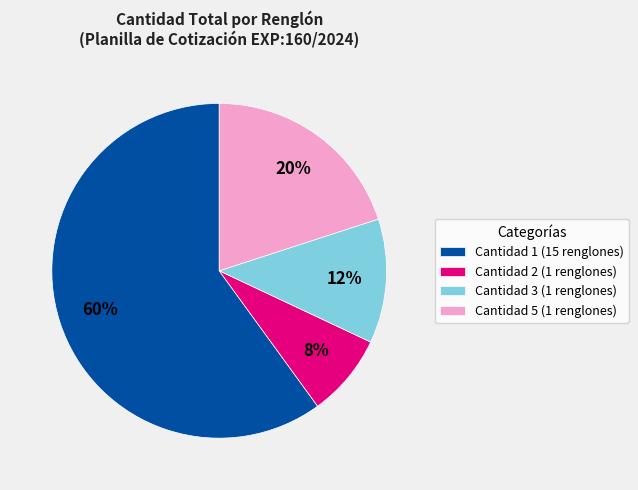

How many segments does this pie chart have?

4